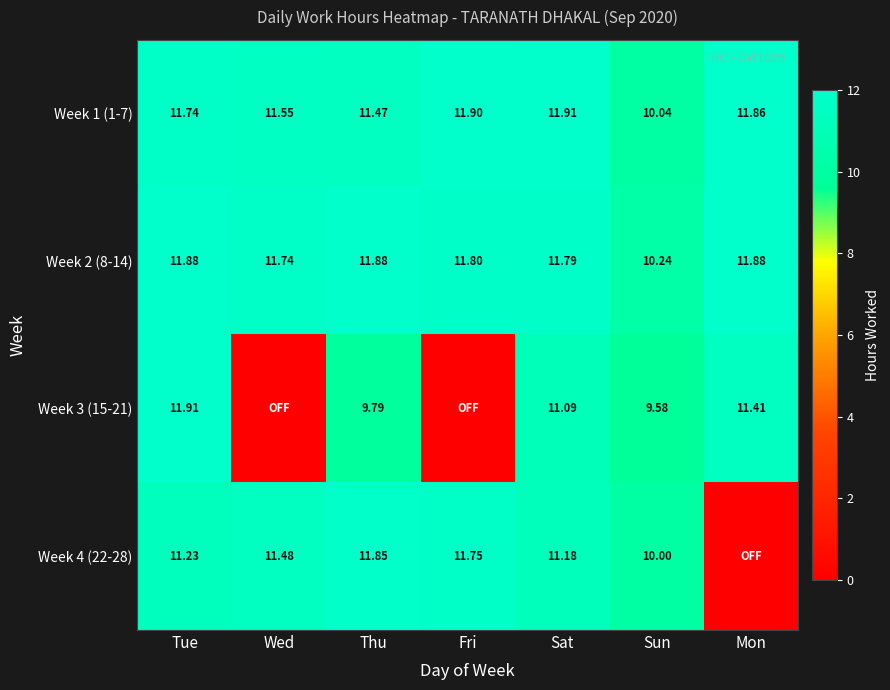

At which label does Week 2 (8-14) first exceed 11?

Tue